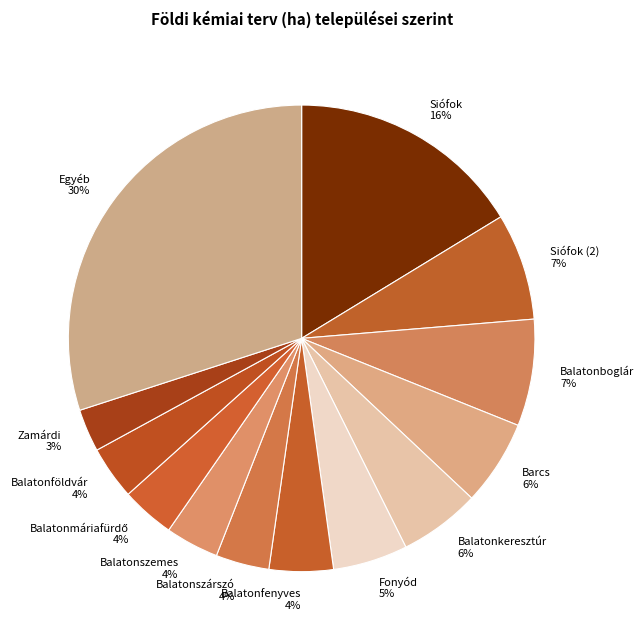

What is the largest slice in the pie chart?

Siófok